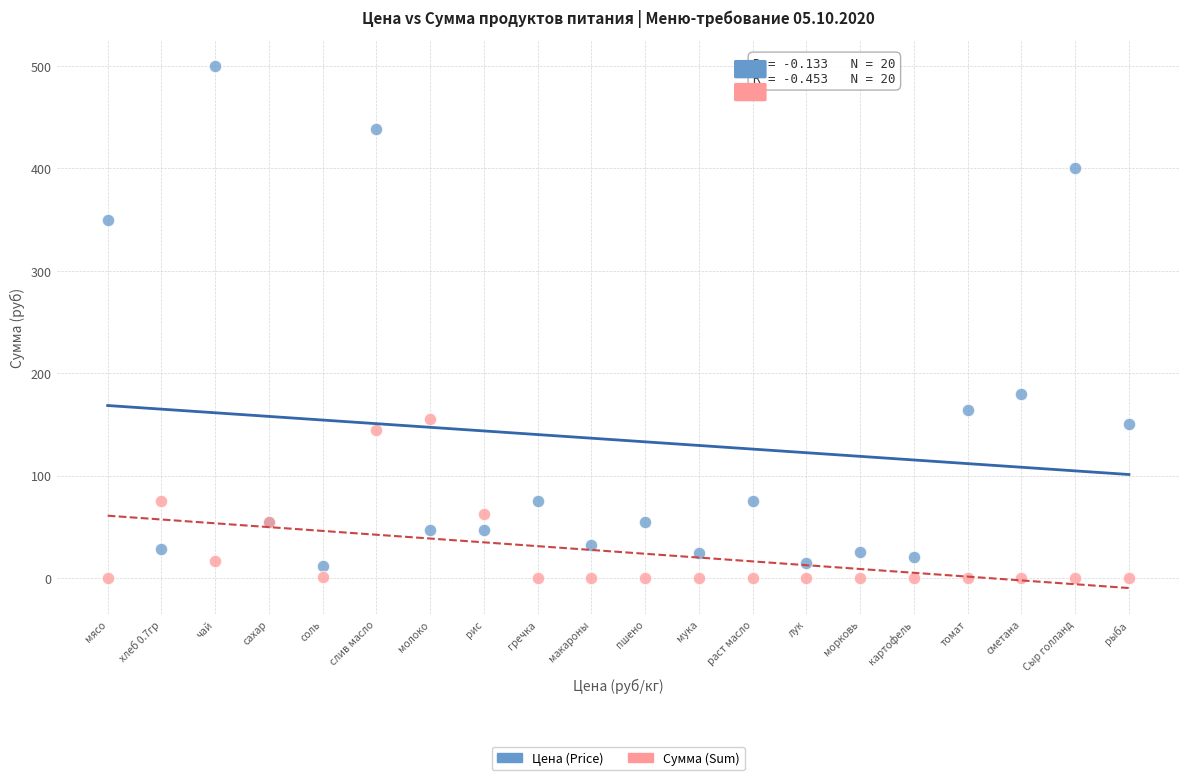

In the Цена (Price) series, what Y value is closest to 256?

180.0